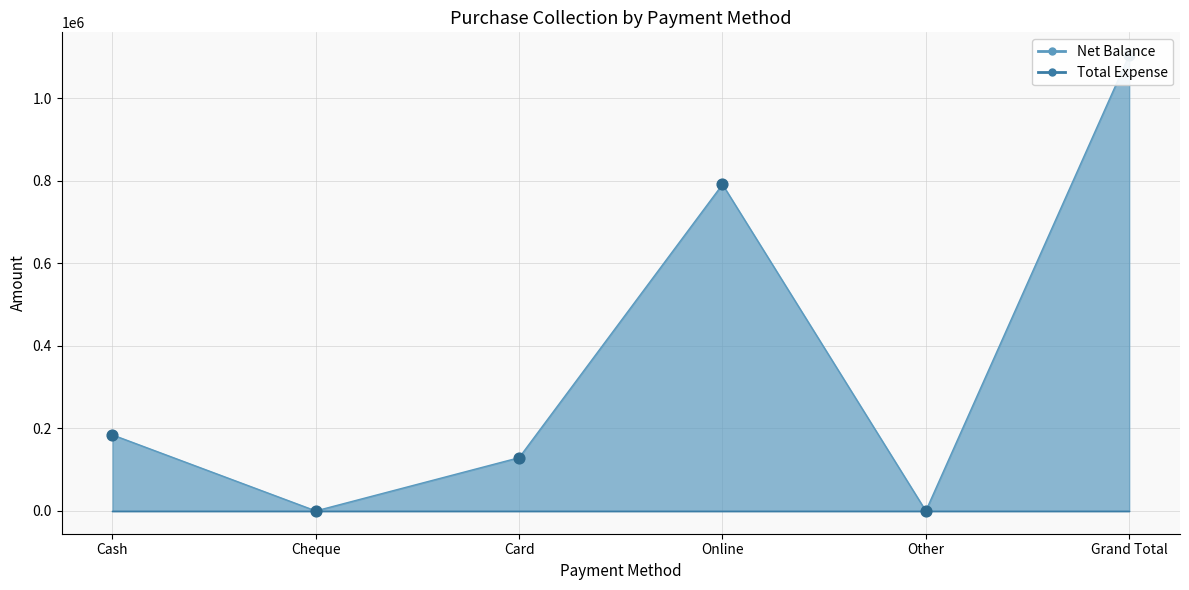

Which has a higher value, Other or Cheque?

Other